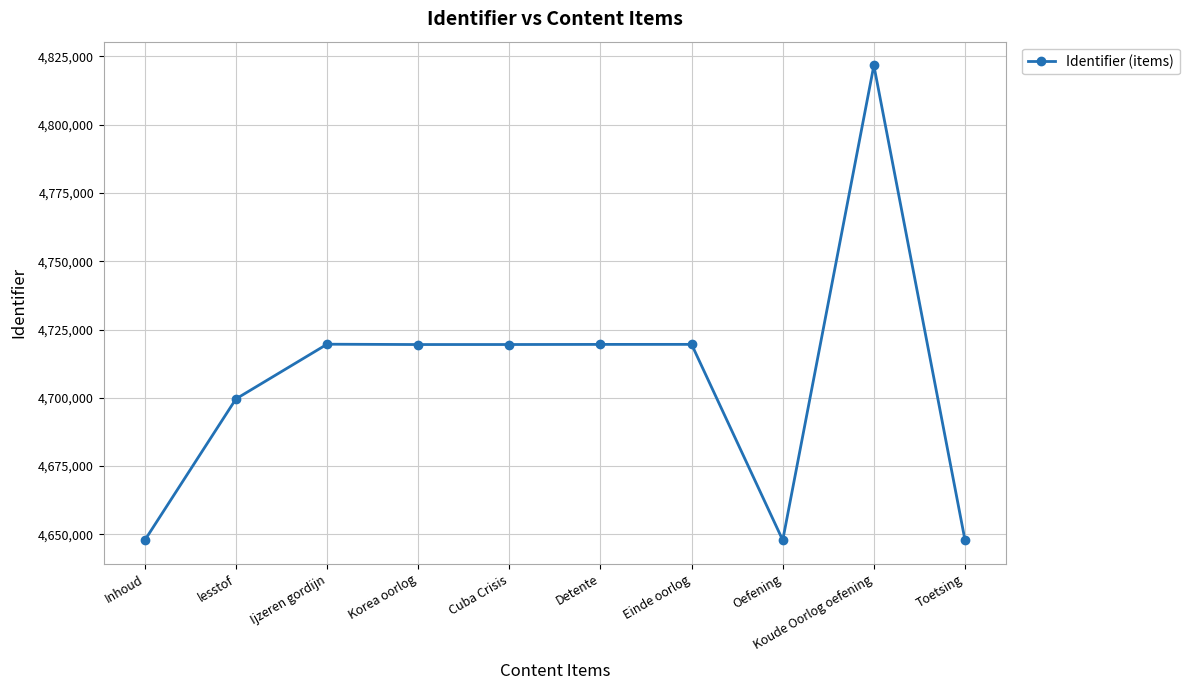

How many lines are shown in the chart?

1